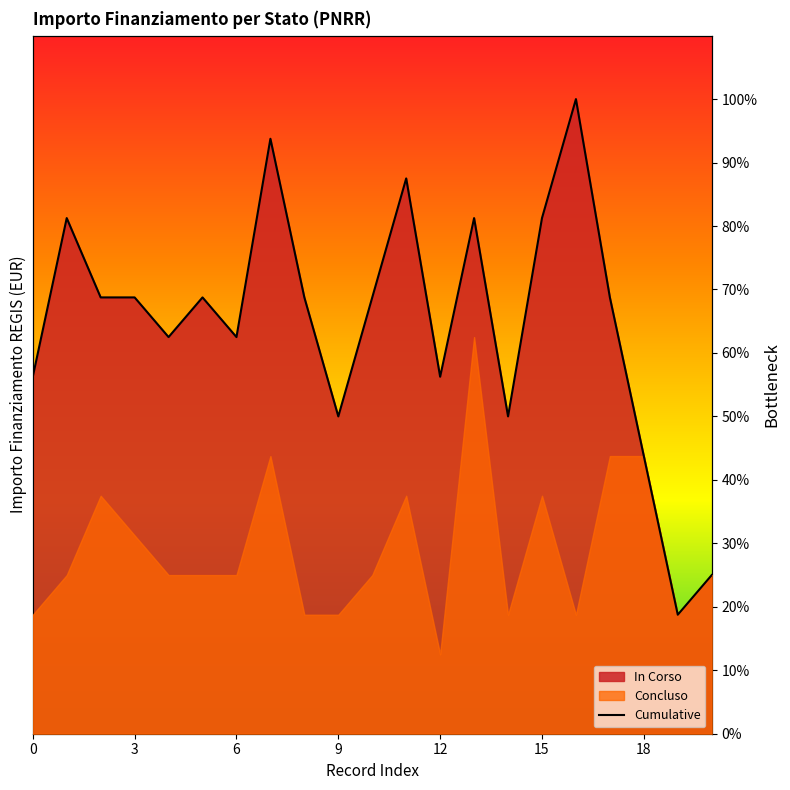

How many interior local valleys (lower than both neighbors) does the data have?

6